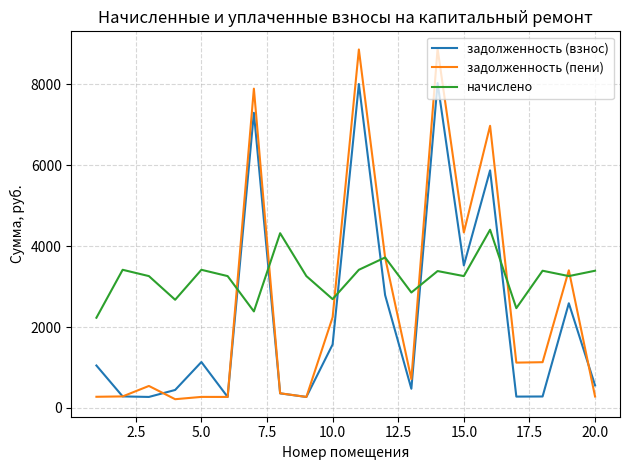

Which series has the largest total across all categories?

начислено